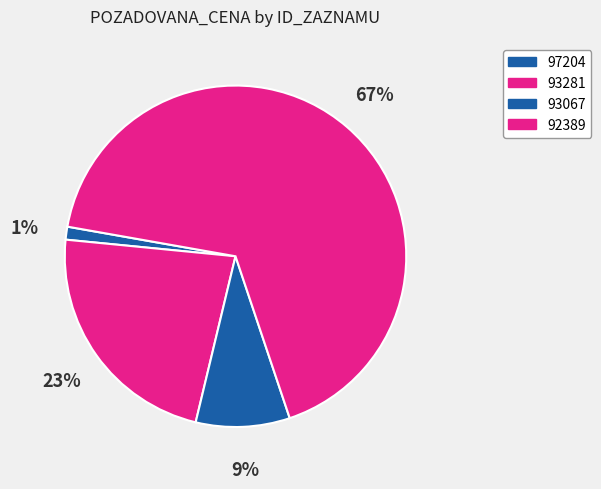

How much of the chart is everything except 97204?

98.8%